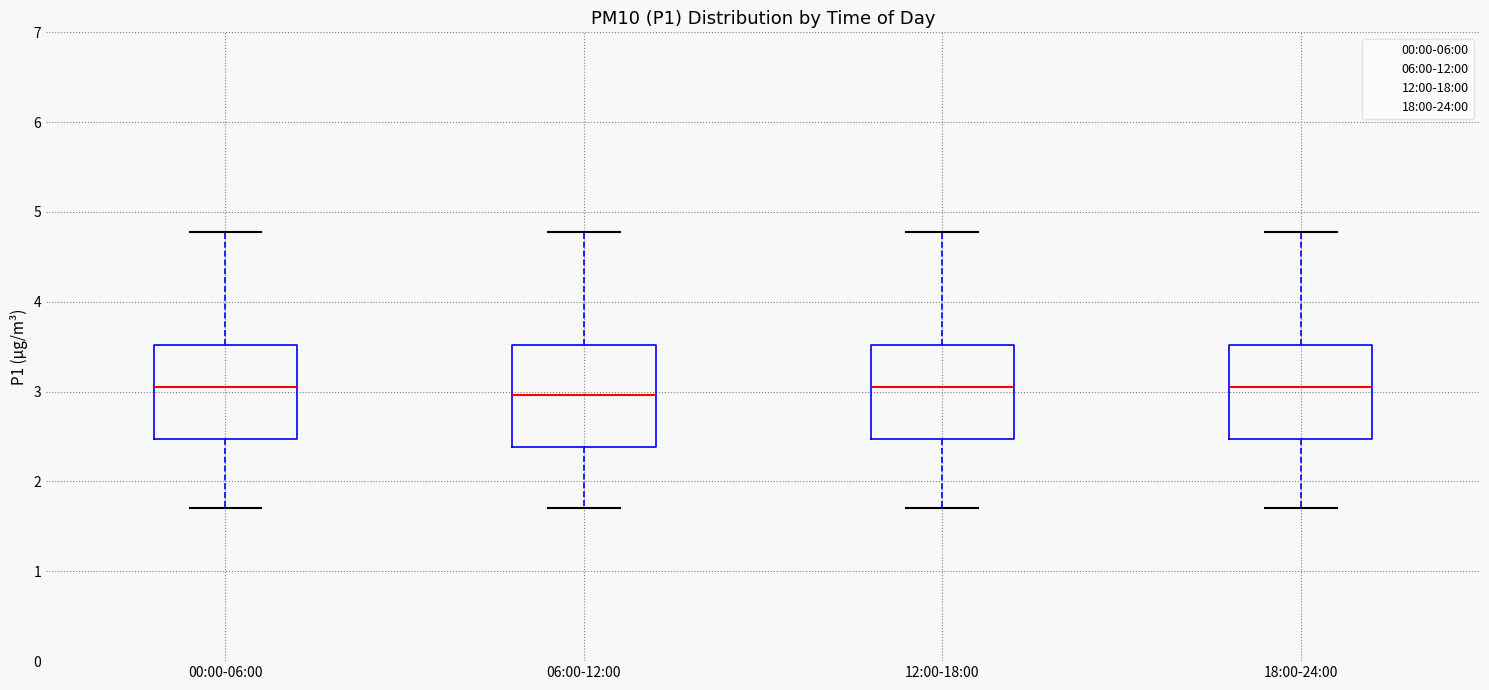

Reading left to right, read every box against the y-axis: the position of its median line, the range the box covers, and the ends of its whiskers. The values are not printed on the chart, so give them approximately, as read against the axis.

00:00-06:00: median 3.1, box 2.5 to 3.5, whiskers 1.7 to 4.8
06:00-12:00: median 3.0, box 2.4 to 3.5, whiskers 1.7 to 4.8
12:00-18:00: median 3.1, box 2.5 to 3.5, whiskers 1.7 to 4.8
18:00-24:00: median 3.1, box 2.5 to 3.5, whiskers 1.7 to 4.8